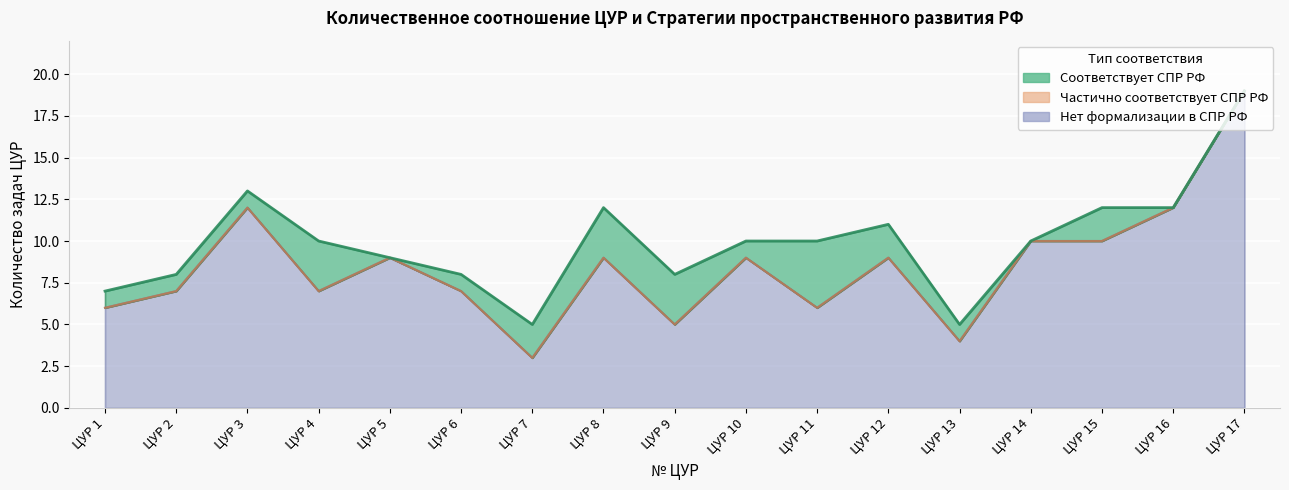

Reading left to right, extract all data points from this chart.

Соответствует СПР РФ: ЦУР 1=1	ЦУР 2=1	ЦУР 3=1	ЦУР 4=3	ЦУР 5=0	ЦУР 6=1	ЦУР 7=2	ЦУР 8=3	ЦУР 9=3	ЦУР 10=1	ЦУР 11=4	ЦУР 12=2	ЦУР 13=1	ЦУР 14=0	ЦУР 15=2	ЦУР 16=0	ЦУР 17=0
Частично соответствует СПР РФ: ЦУР 1=0	ЦУР 2=0	ЦУР 3=0	ЦУР 4=0	ЦУР 5=0	ЦУР 6=0	ЦУР 7=0	ЦУР 8=0	ЦУР 9=0	ЦУР 10=0	ЦУР 11=0	ЦУР 12=0	ЦУР 13=0	ЦУР 14=0	ЦУР 15=0	ЦУР 16=0	ЦУР 17=0
Нет формализации в СПР РФ: ЦУР 1=6	ЦУР 2=7	ЦУР 3=12	ЦУР 4=7	ЦУР 5=9	ЦУР 6=7	ЦУР 7=3	ЦУР 8=9	ЦУР 9=5	ЦУР 10=9	ЦУР 11=6	ЦУР 12=9	ЦУР 13=4	ЦУР 14=10	ЦУР 15=10	ЦУР 16=12	ЦУР 17=19